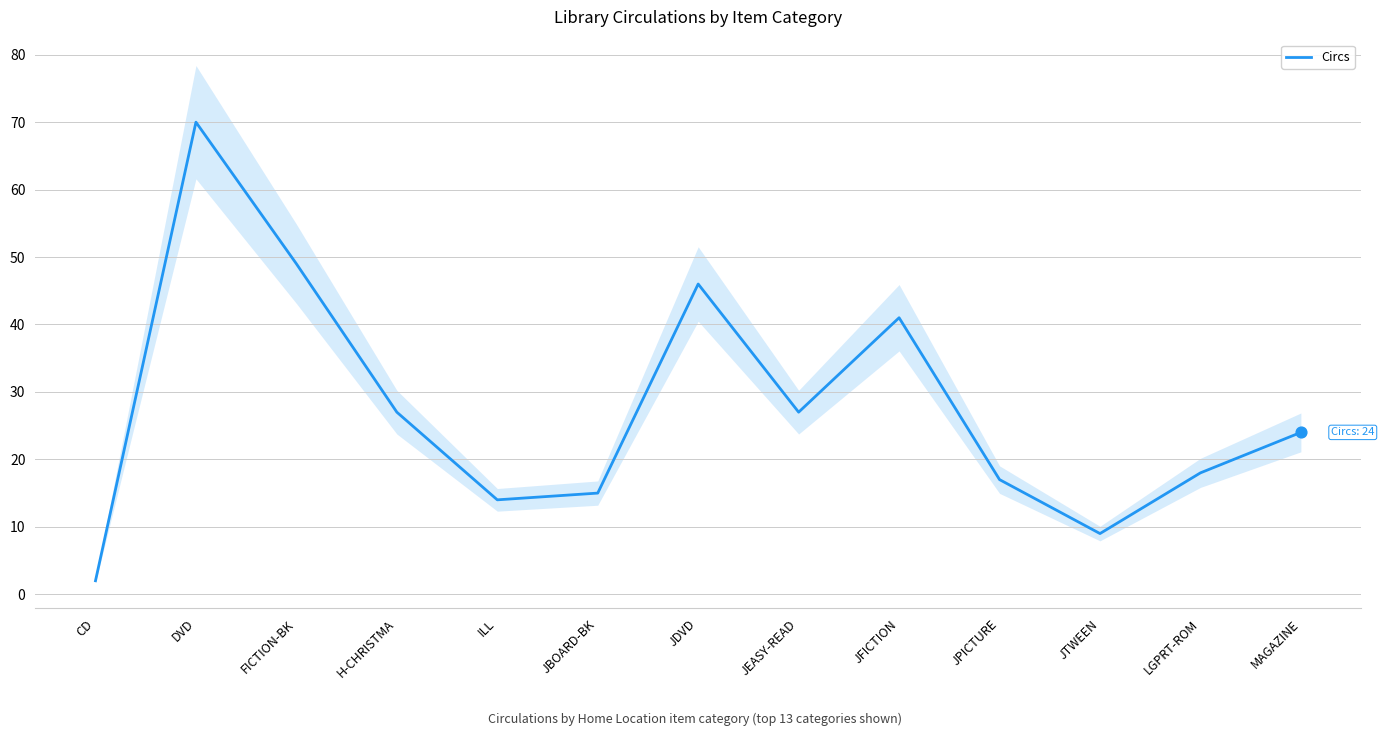

Approximately how many times larger is the value at MAGAZINE compared to LGPRT-ROM?

1.3